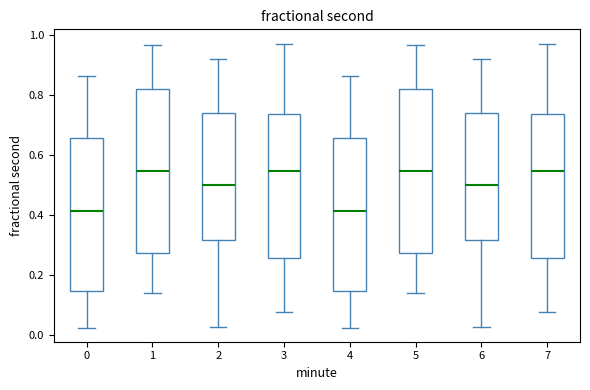

Where does the median line of the box at x = 2 sit on the y-axis? The values are not printed on the chart, so give them approximately, as read against the axis.

0.50